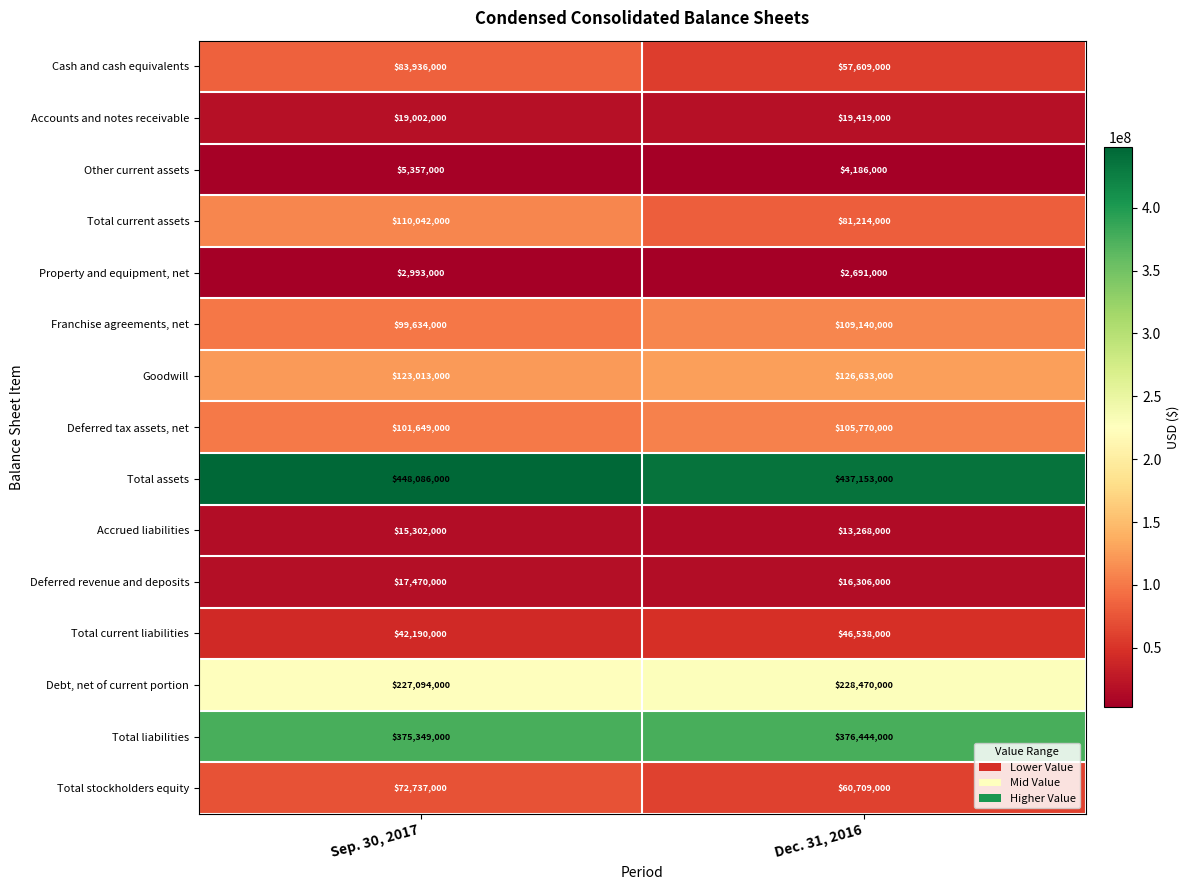

Reading left to right, what are all the values shown in this chart?

Cash and cash equivalents: 83936000	57609000
Accounts and notes receivable: 19002000	19419000
Other current assets: 5357000	4186000
Total current assets: 110042000	81214000
Property and equipment, net: 2993000	2691000
Franchise agreements, net: 99634000	109140000
Goodwill: 123013000	126633000
Deferred tax assets, net: 101649000	105770000
Total assets: 448086000	437153000
Accrued liabilities: 15302000	13268000
Deferred revenue and deposits: 17470000	16306000
Total current liabilities: 42190000	46538000
Debt, net of current portion: 227094000	228470000
Total liabilities: 375349000	376444000
Total stockholders equity: 72737000	60709000